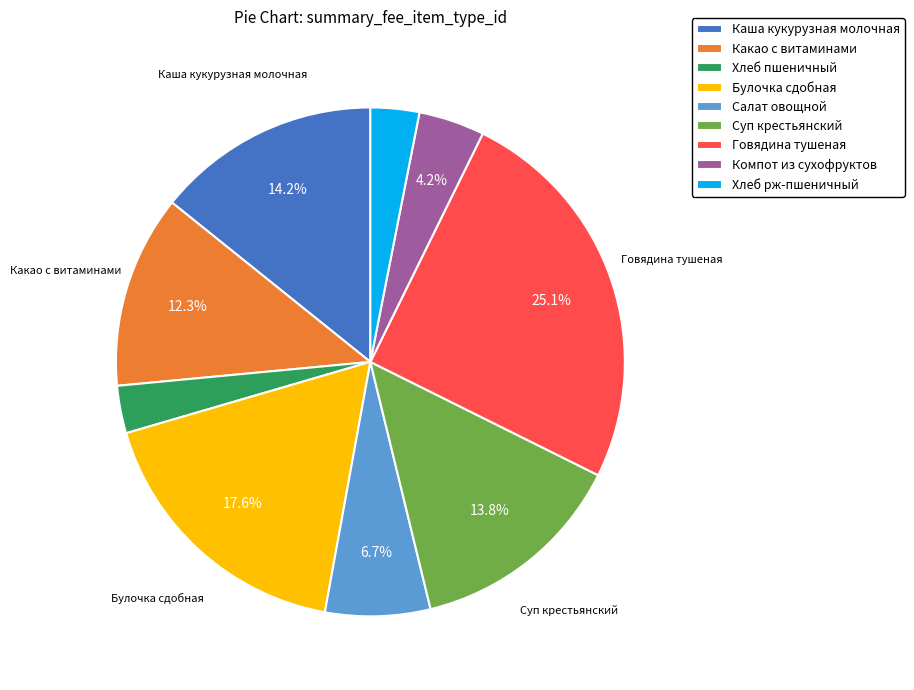

What percentage is the Салат овощной slice, to the nearest percent?

7%